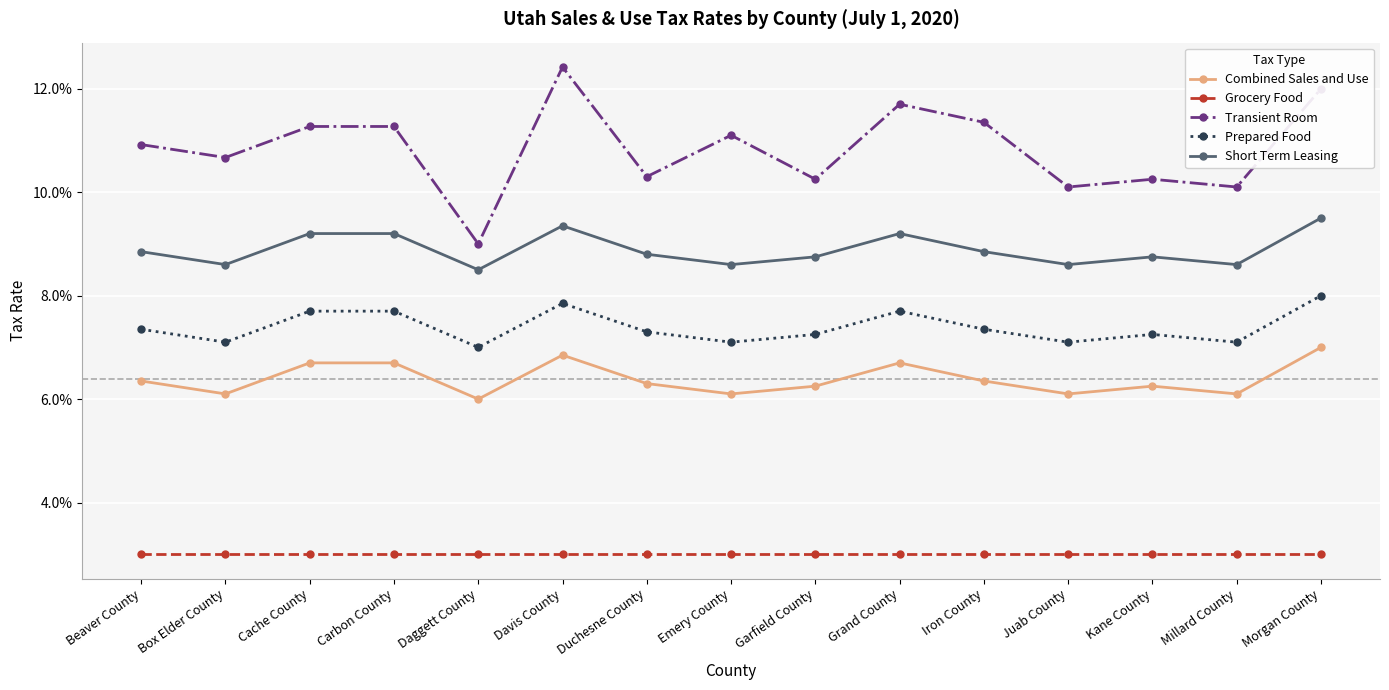

What is the label of the 15th point from the right?

Beaver County